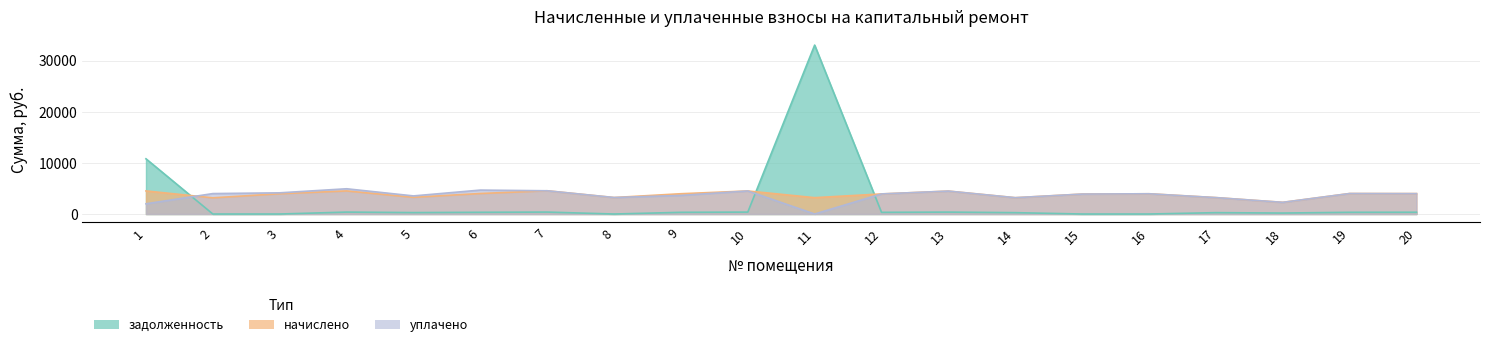

True or false: начислено and уплачено cross at least once.

True